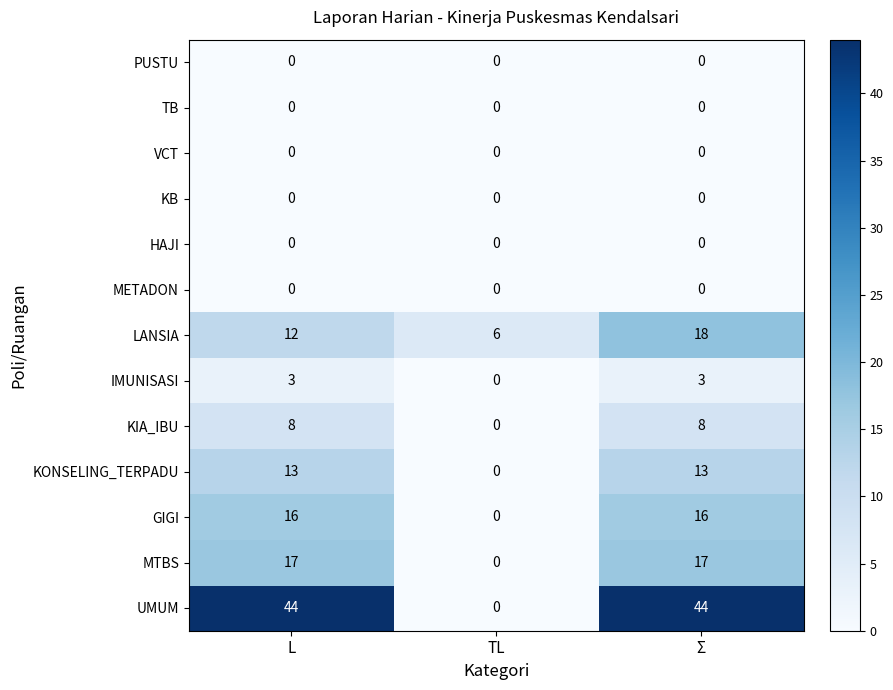

Is the value of TB at L greater than the value of GIGI at Σ?

No